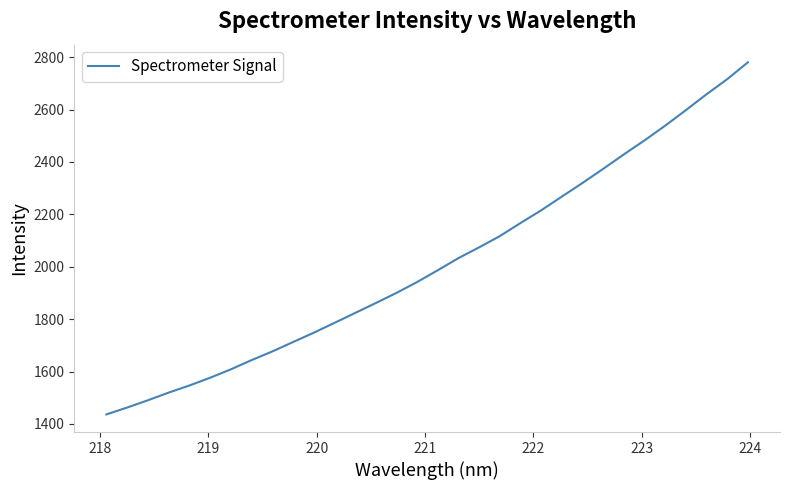

What is the difference between the maximum and minimum values?

1344.5